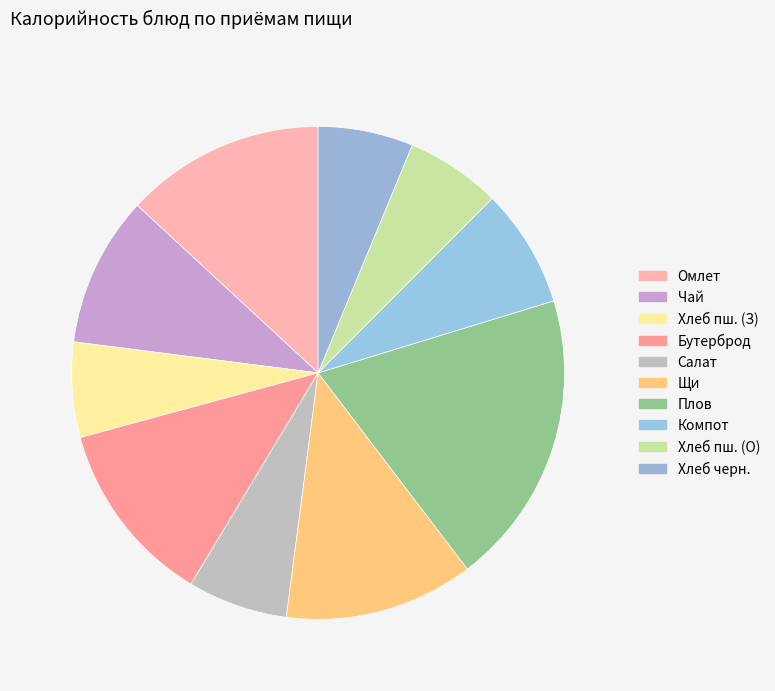

How many segments does this pie chart have?

10